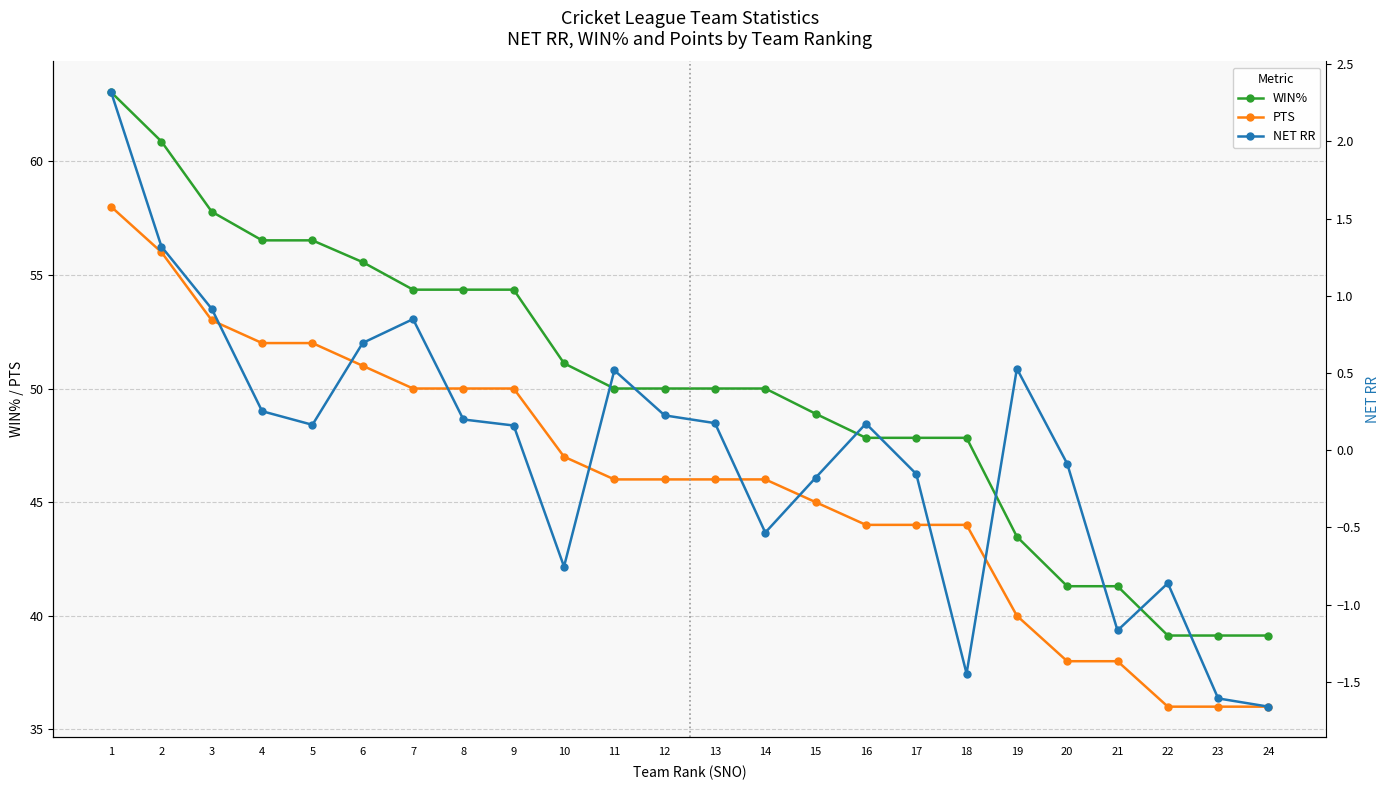

How many lines are shown in the chart?

3